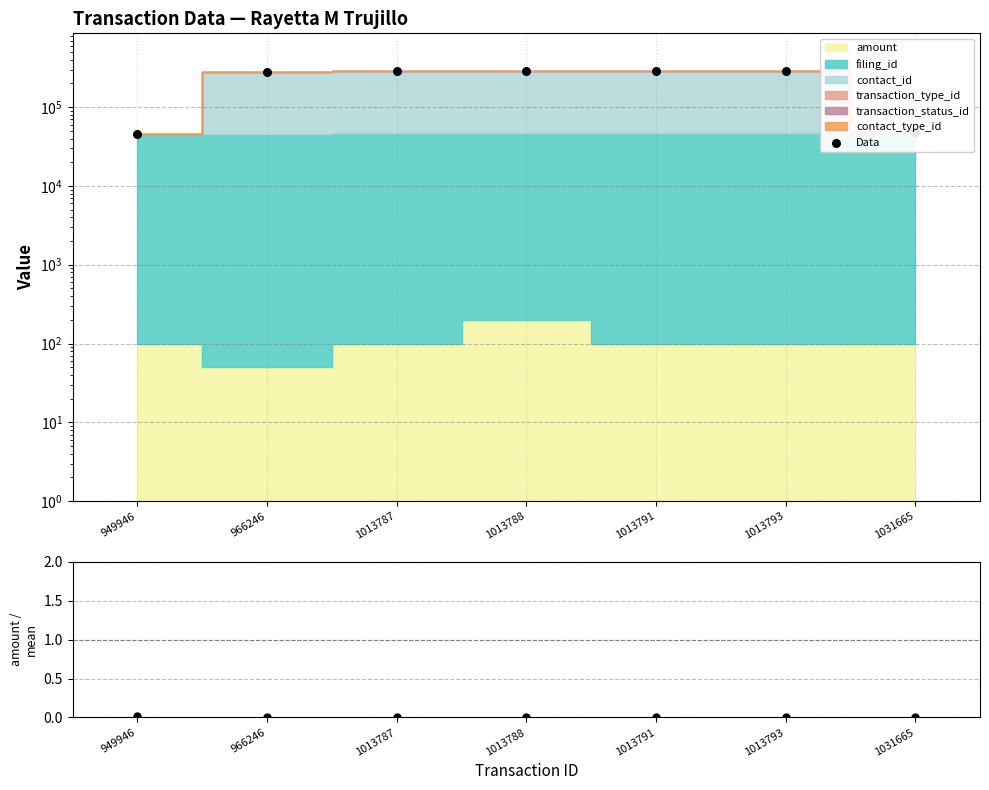

Which series contains the lowest Y value?

amount/mean